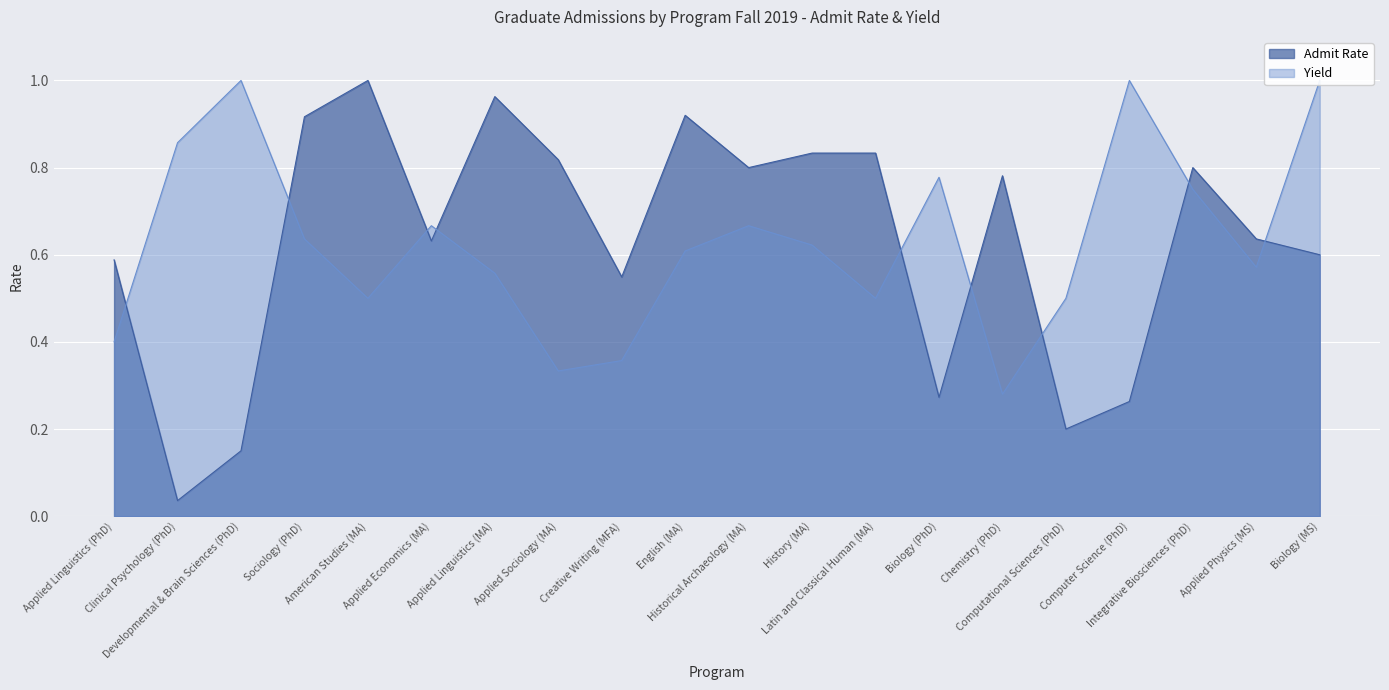

What are all the series names shown in the legend?

Admit Rate, Yield